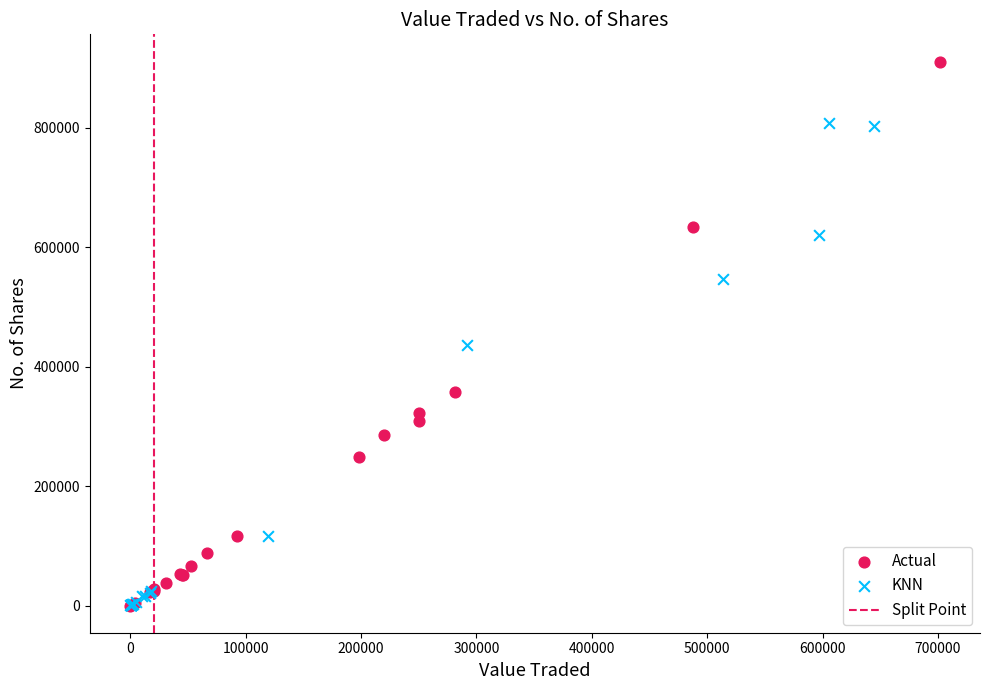

Which series has the largest Y range (max minus min)?

Actual